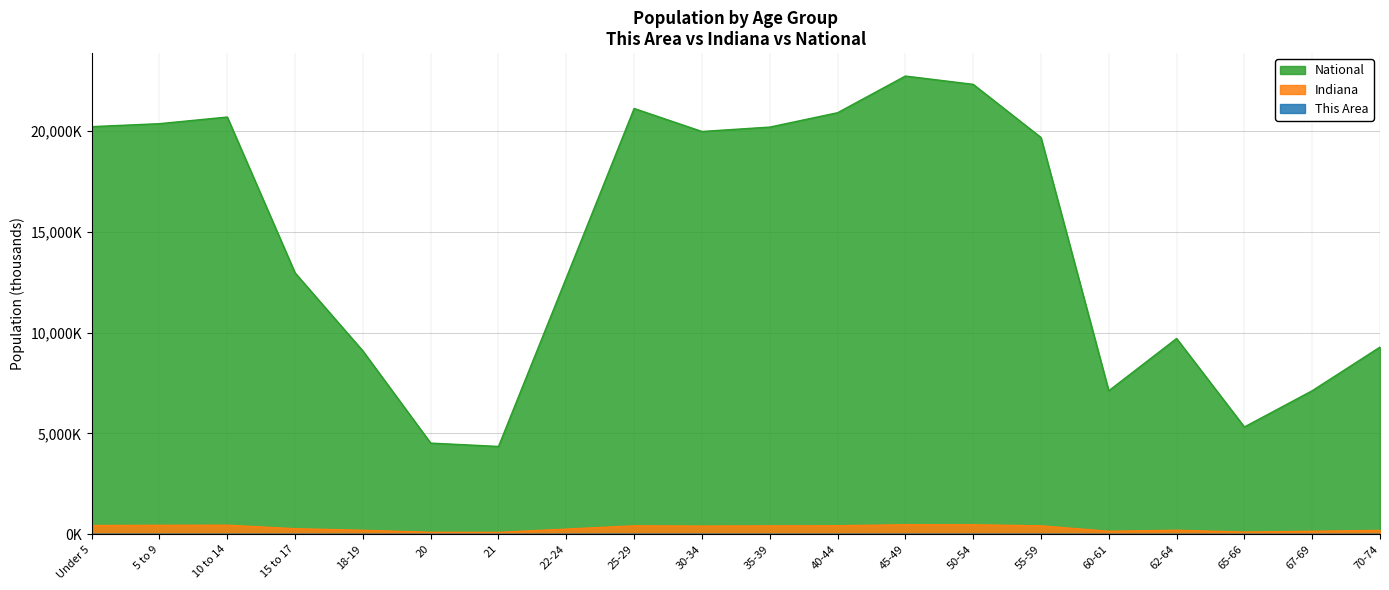

Reading left to right, list all the values displayed in this chart.

This Area: 6.3	6.3	6.3	4.1	4.5	2.7	2.5	5.6	7.5	6.7	6.7	6.6	7.2	7.6	6.9	2.5	3.3	1.8	2.5	3.2
Indiana: 434.1	444.8	452.2	277.2	198.3	99.0	94.3	258.7	419.5	407.8	417.0	423.8	473.9	472.8	418.5	150.0	200.6	109.7	149.3	193.3
National: 20201.4	20348.7	20677.2	12954.3	9086.1	4519.1	4354.3	12712.6	21101.8	19962.1	20179.6	20891.0	22708.6	22298.1	19664.8	7113.7	9704.2	5319.9	7115.4	9278.2